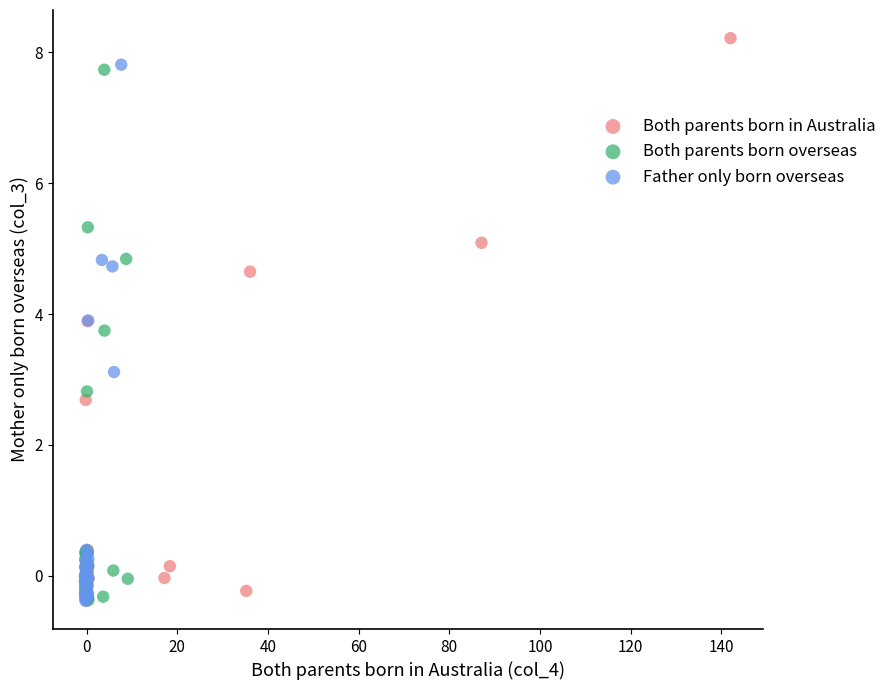

Which series reaches the maximum Y coordinate?

Both parents born in Australia